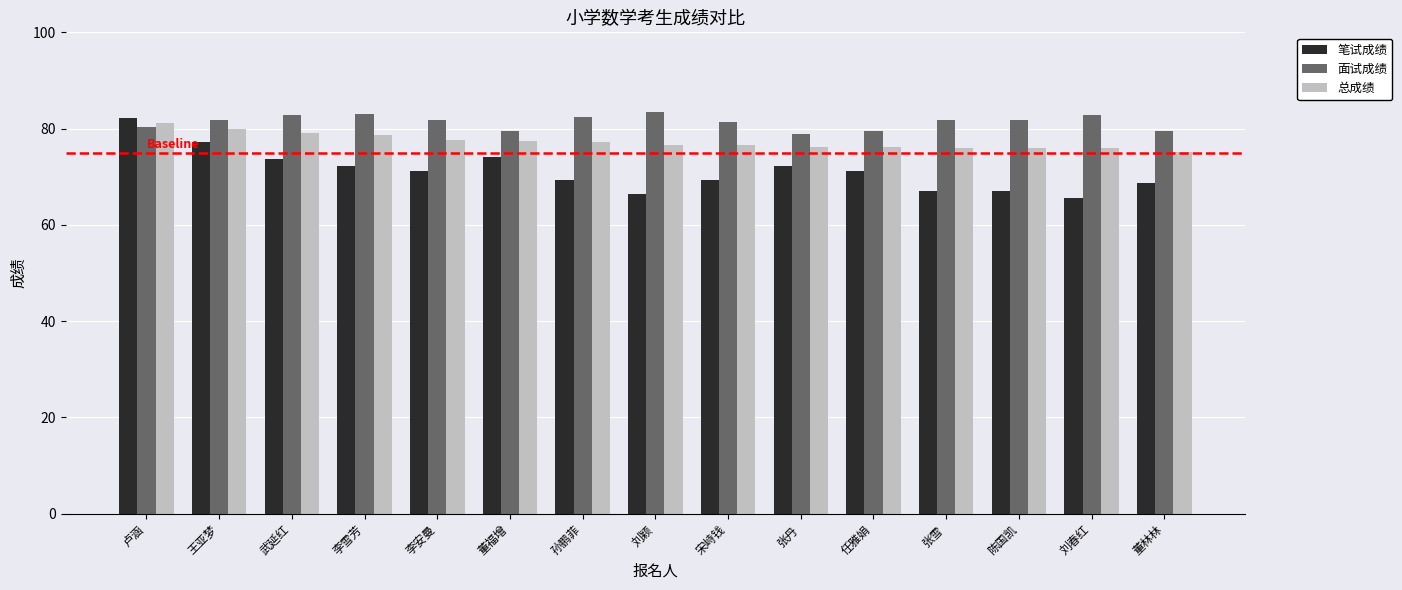

What is the minimum value for 面试成绩?

78.8